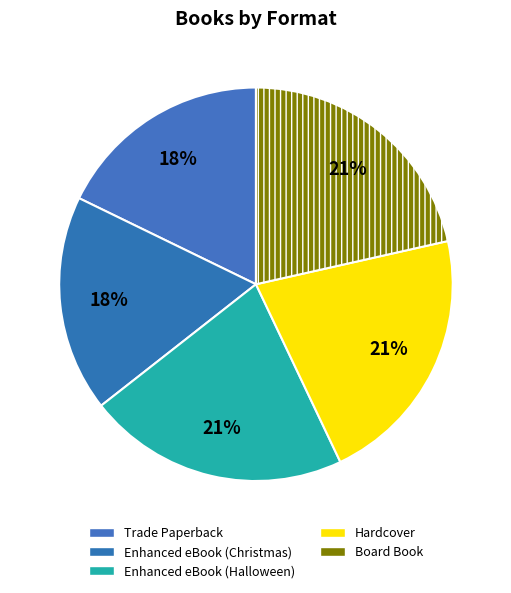

Is Enhanced eBook (Christmas) the majority of the pie?

No